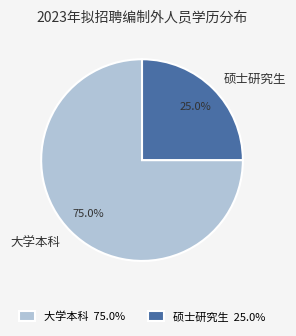

Rank the categories by value from highest to lowest.

大学本科, 硕士研究生